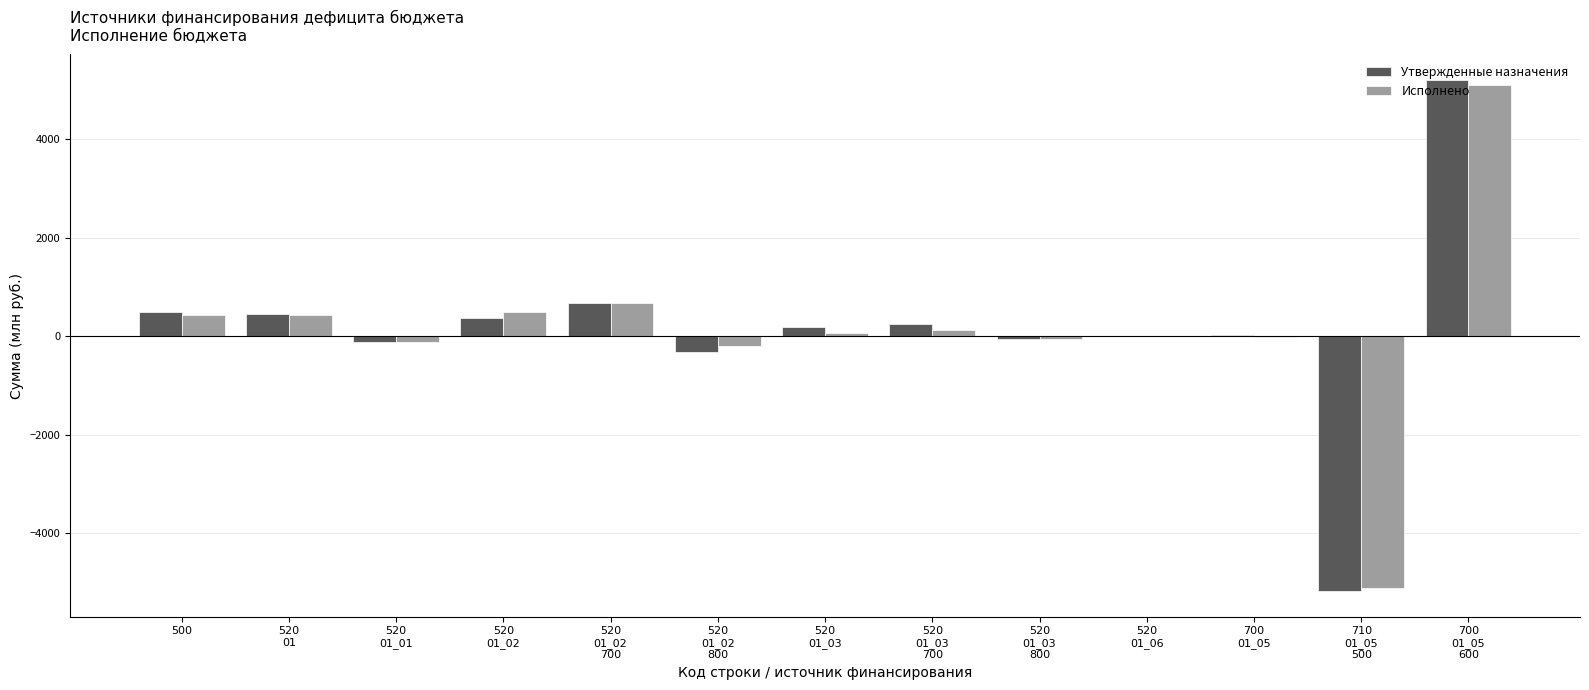

Which series changed the most between 520
01 and 520
01_03?

Исполнено